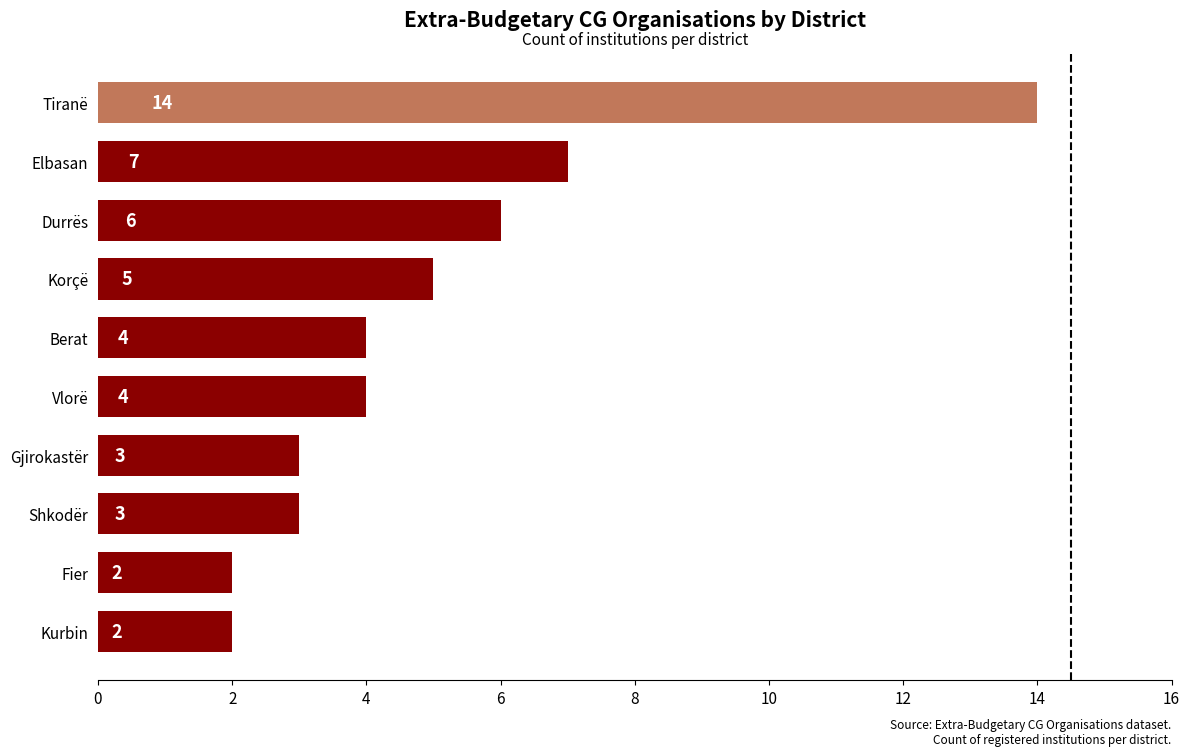

What is the average value?

5